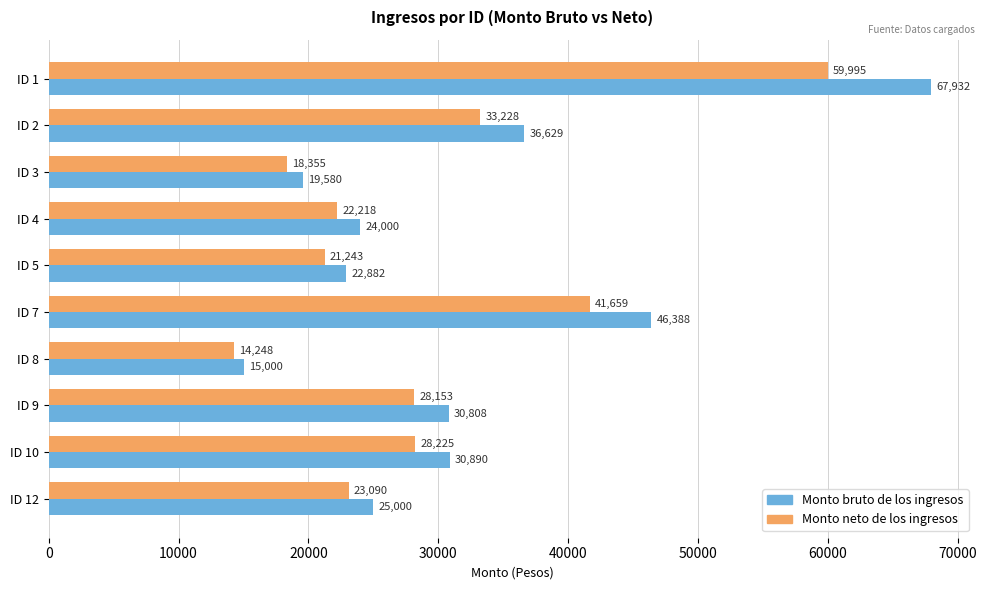

True or false: Monto bruto de los ingresos has a value of 22881.8 at ID 5.

True